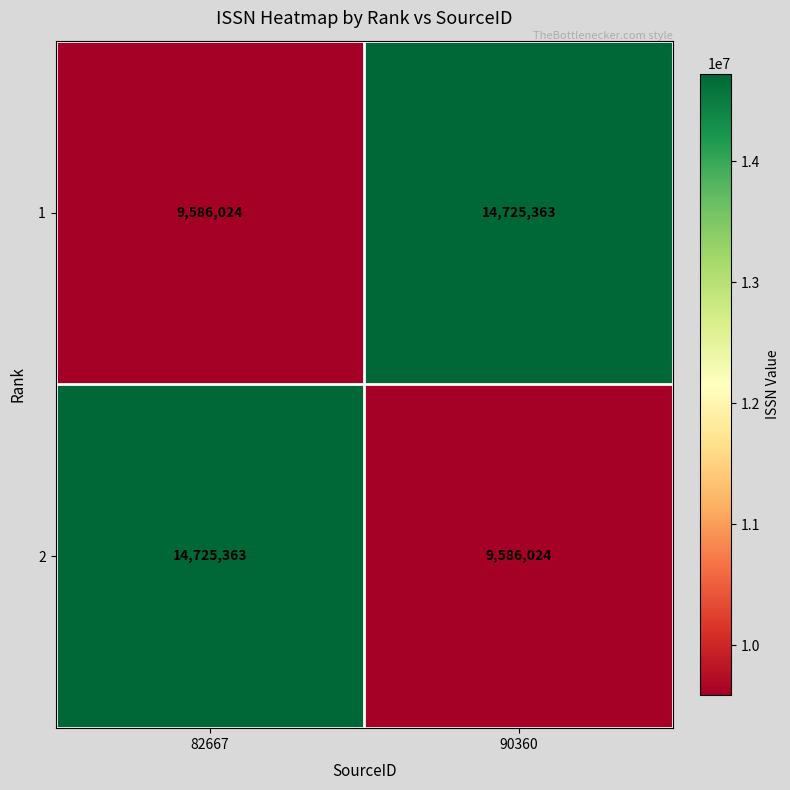

Count the number of data series in this chart.

2